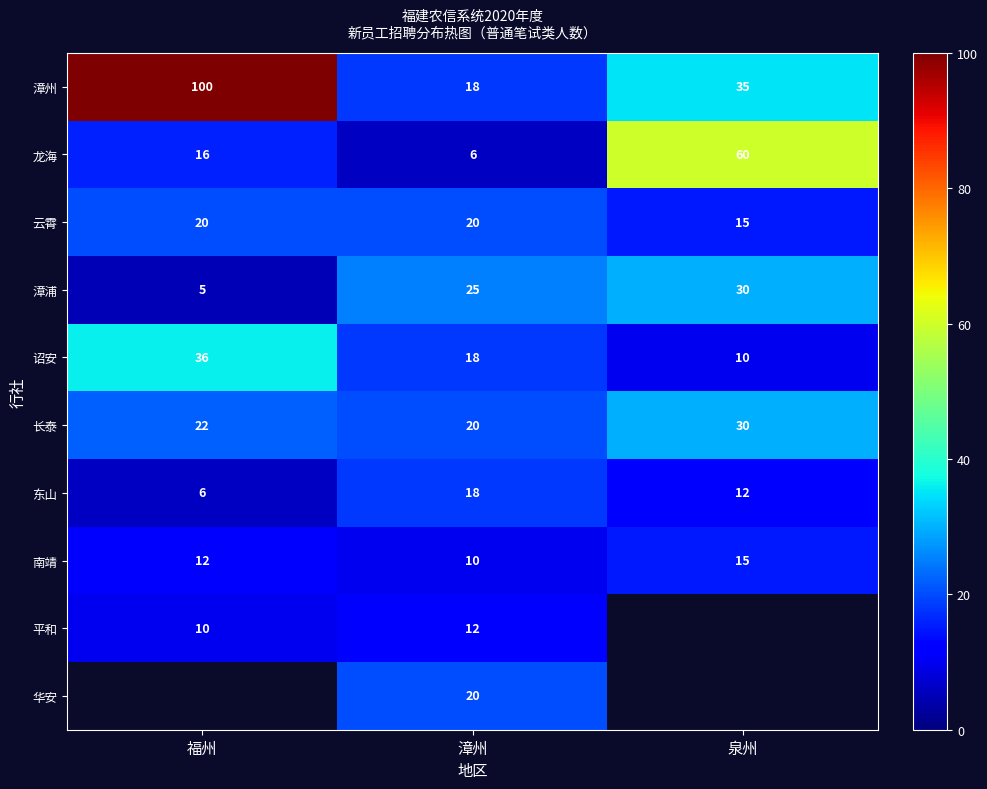

What is the sum of the 平和 values at 漳州 and 福州?

22